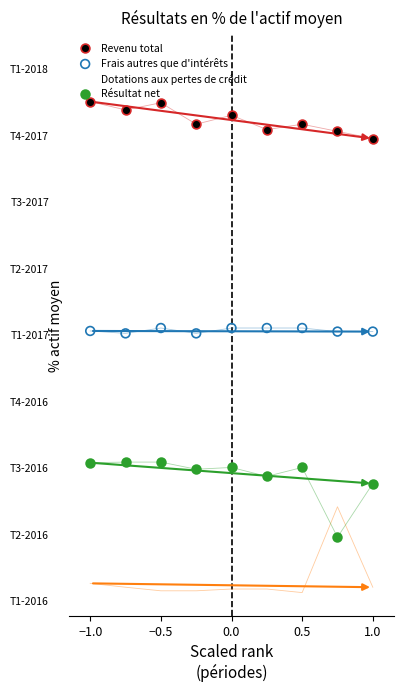

Which series has the widest spread of Y values?

Dotations aux pertes de crédit